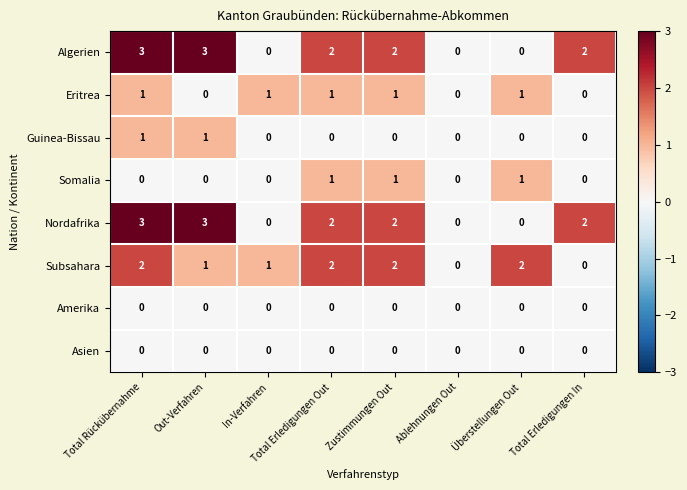

What is the total value across all series at Total Erledigungen Out?

8